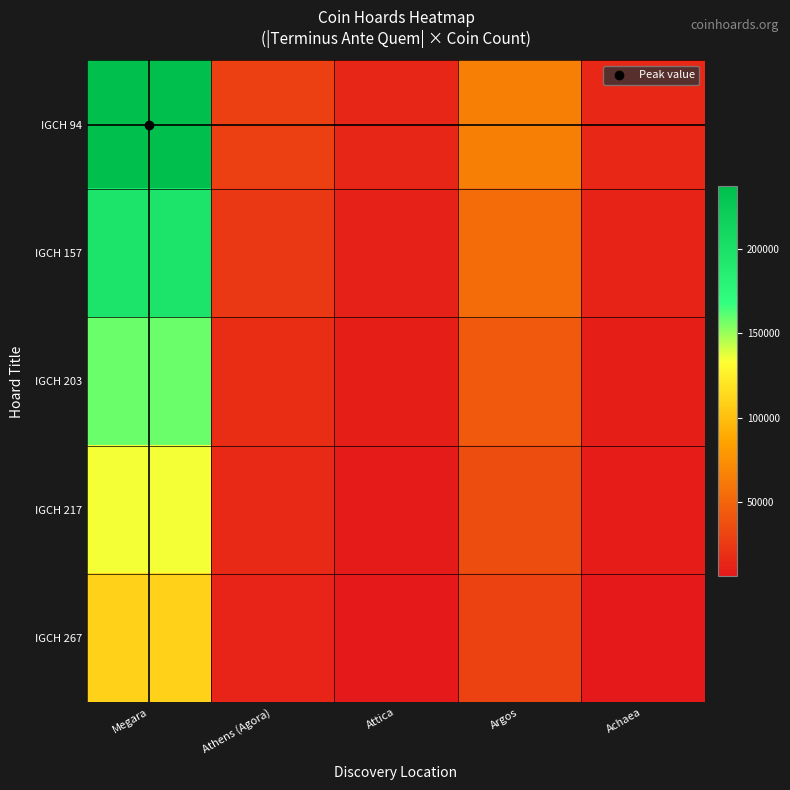

What is the smallest value displayed?

6300